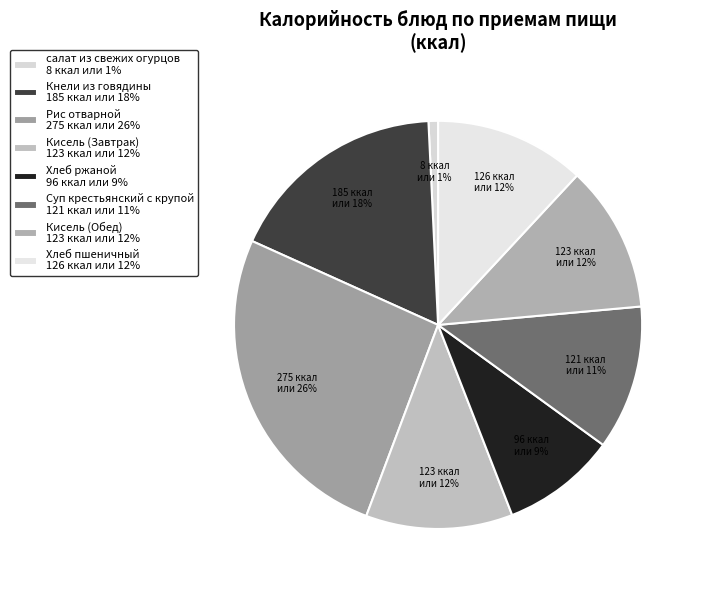

Is the sum of Рис отварной and Кисель (Завтрак) greater than half?

No